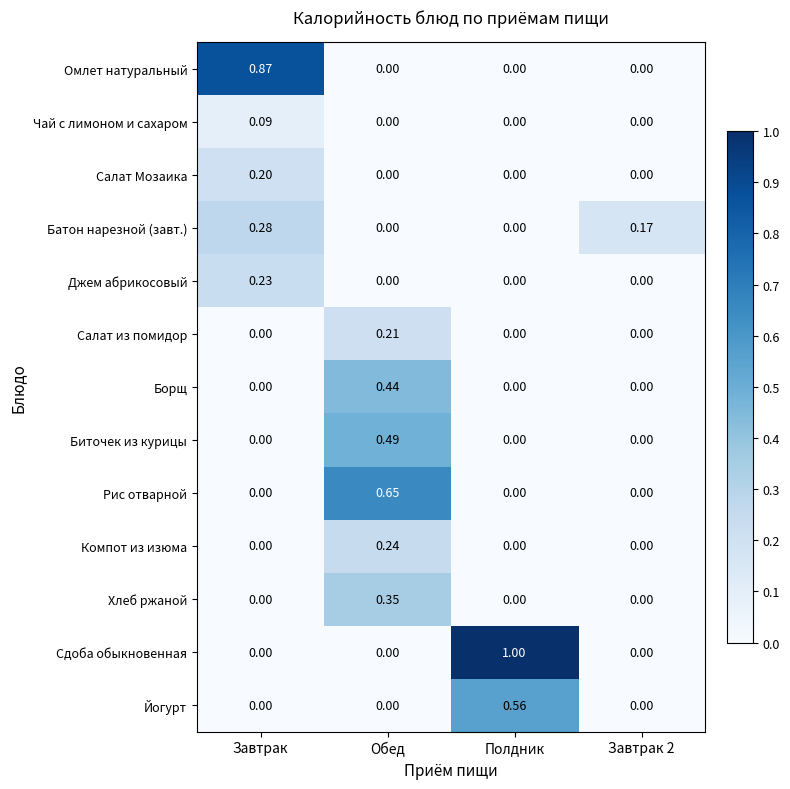

Which series has the largest total across all categories?

Сдоба обыкновенная